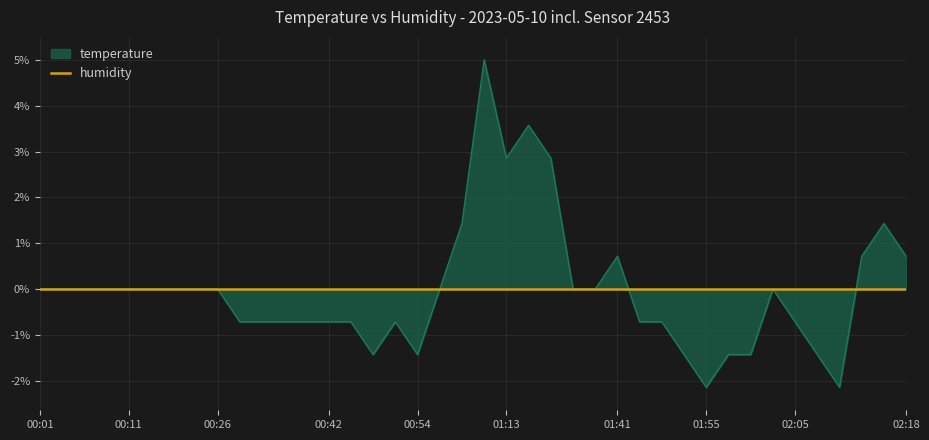

At which label does the data first exceed 0?

01:00